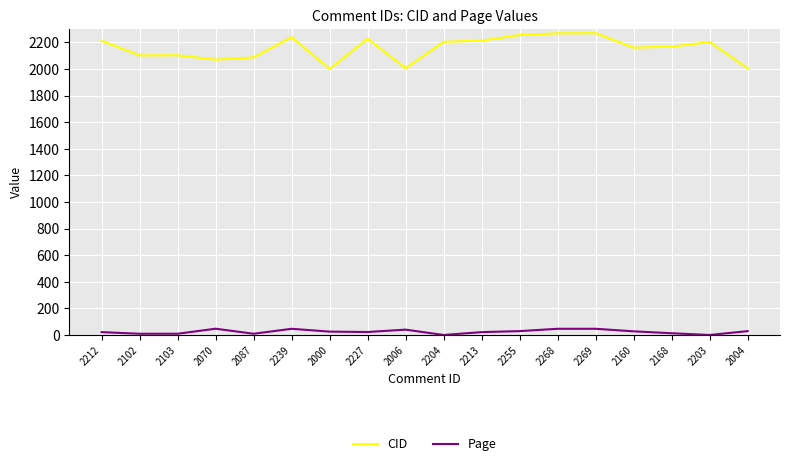

Which series has the widest spread of values?

CID